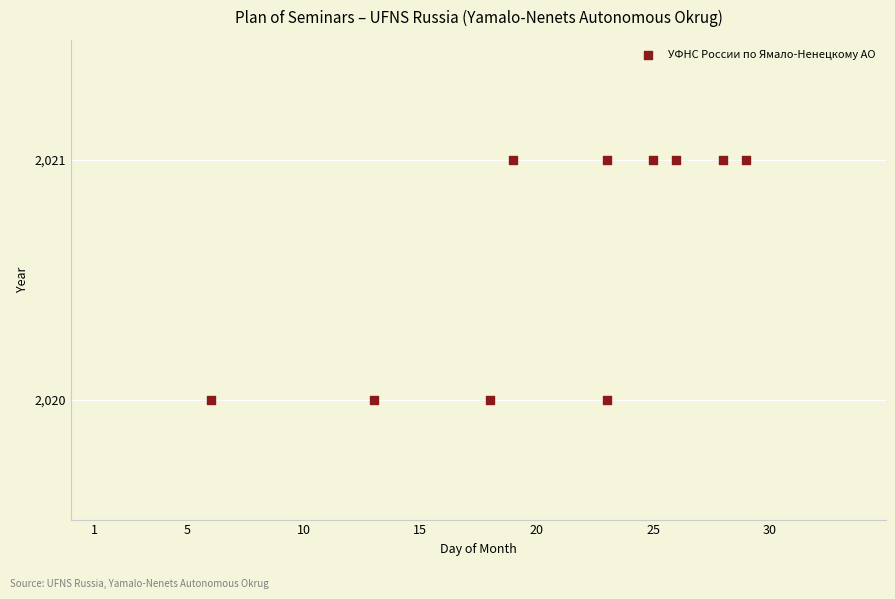

What is the average X value?

21